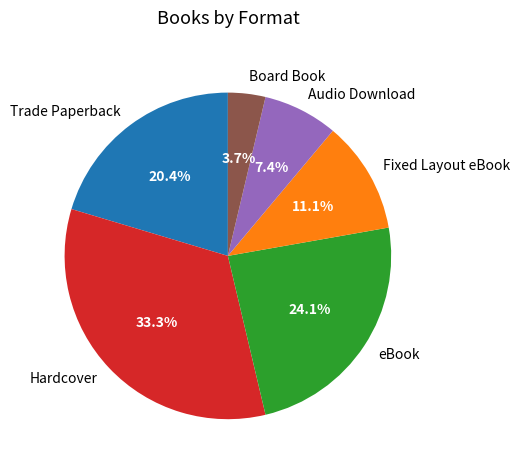

Do Board Book and Hardcover together represent more than half of the pie?

No